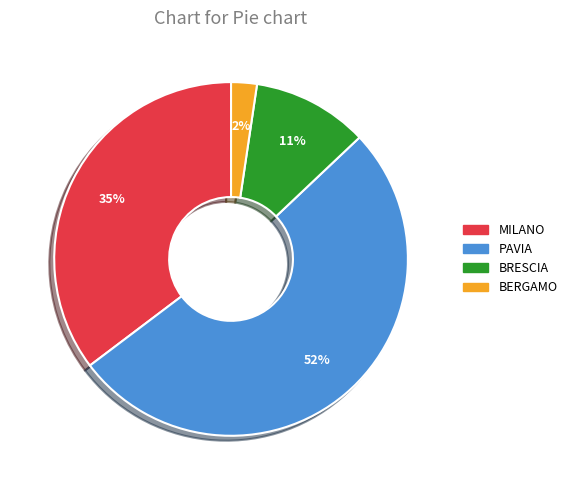

Does any single category account for the majority?

Yes